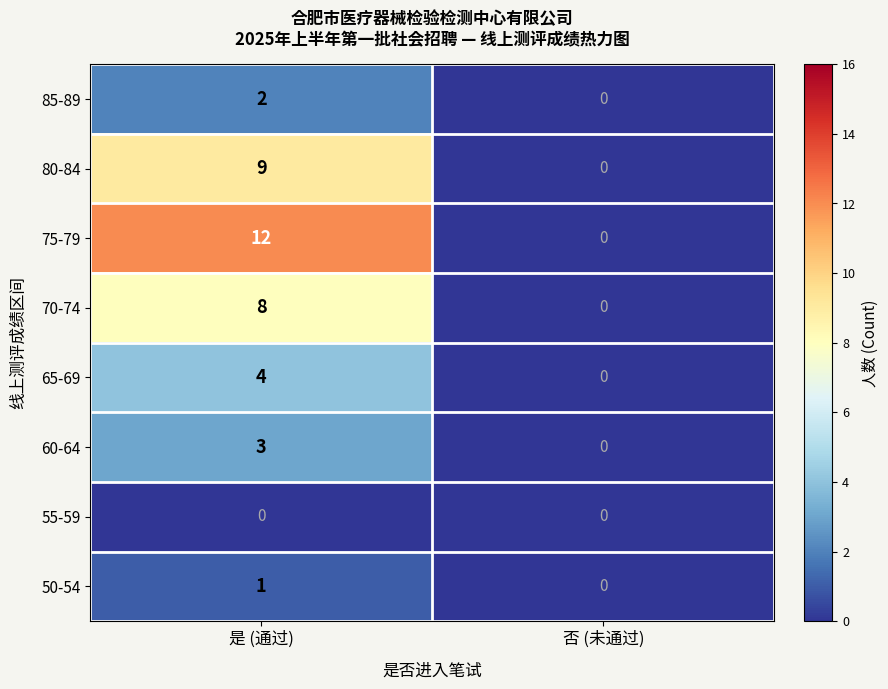

How many positive values does the 80-84 series have?

1